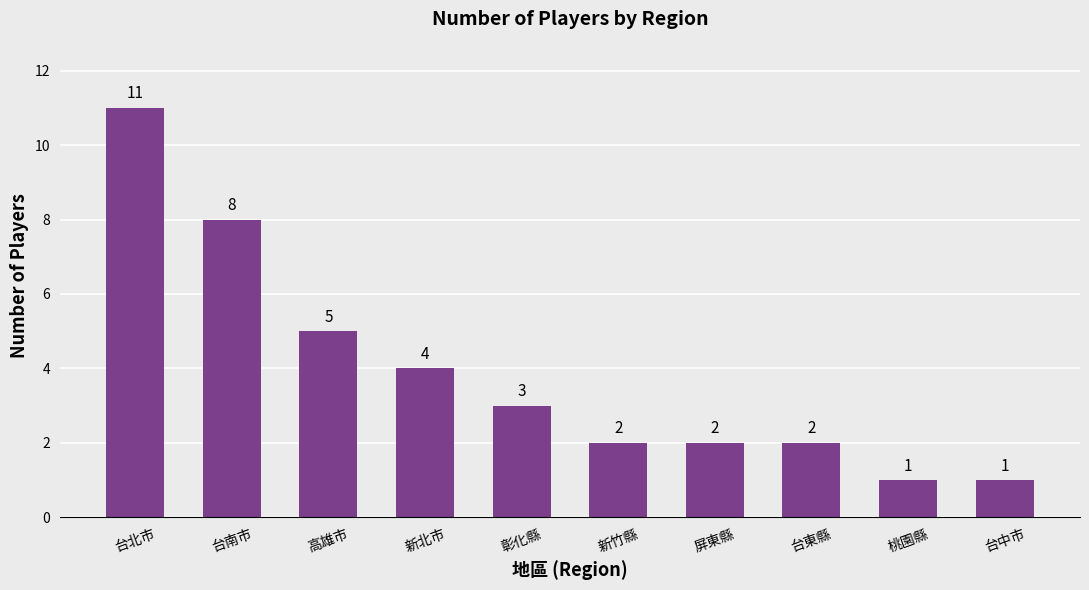

What is the label of the 8th bar from the left?

台東縣